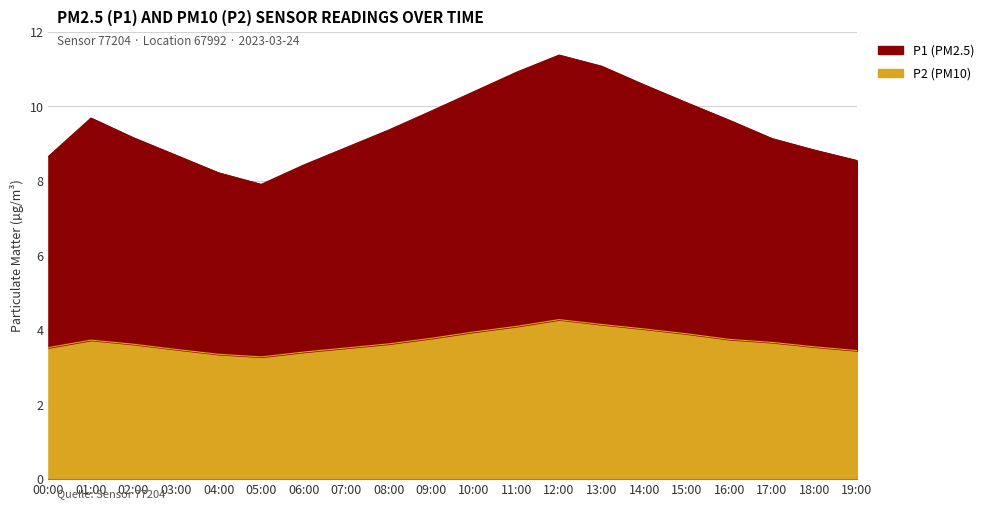

List the labels in order of P2 value, smallest first.

05:00, 04:00, 06:00, 19:00, 03:00, 07:00, 00:00, 18:00, 02:00, 08:00, 17:00, 01:00, 16:00, 09:00, 15:00, 10:00, 14:00, 11:00, 13:00, 12:00